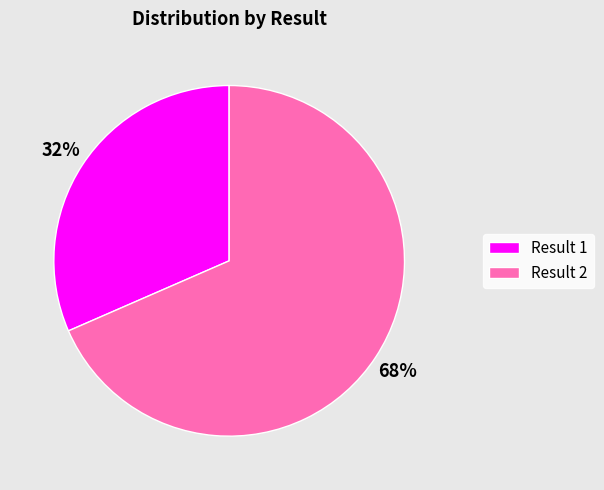

Is it true that Result 2 is 68% of the pie?

True